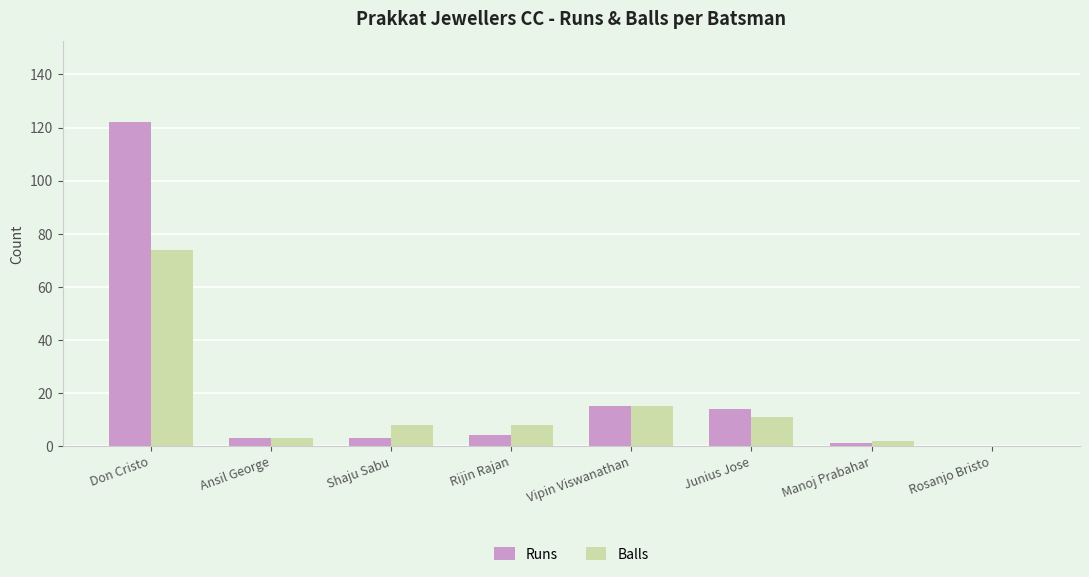

How many distinct data groups are displayed?

2